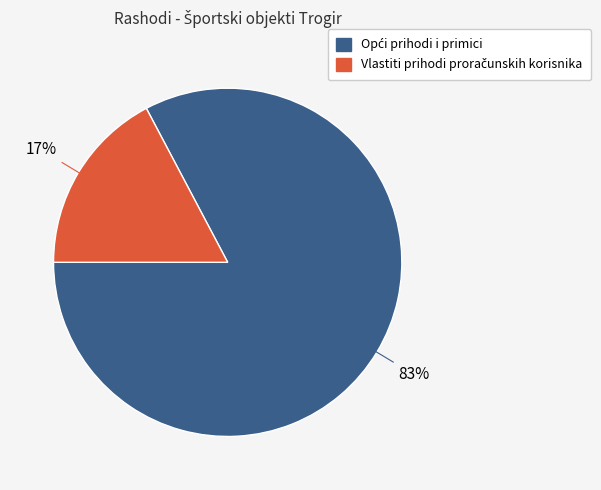

Does any single category account for the majority?

Yes